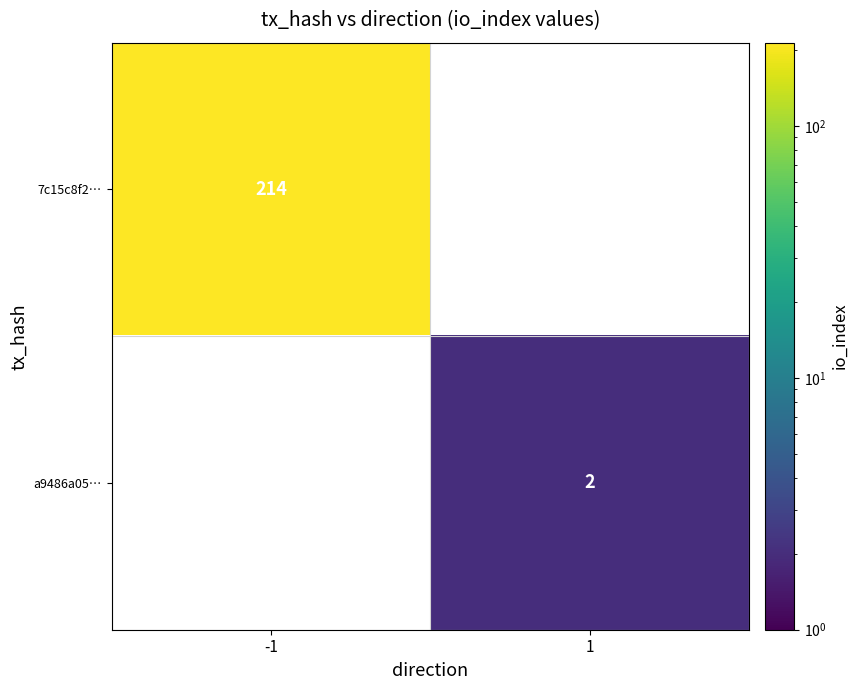

Is it true that 7c15c8f2… equals 44 at -1?

False